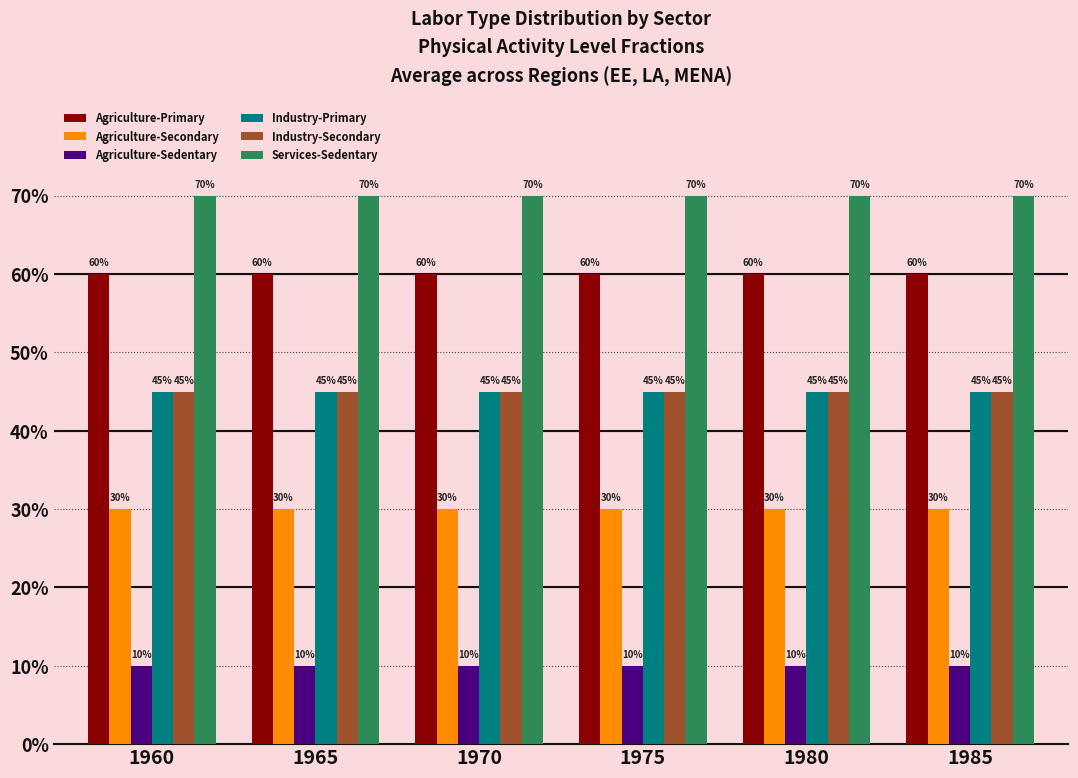

Does the chart contain stacked bars?

No